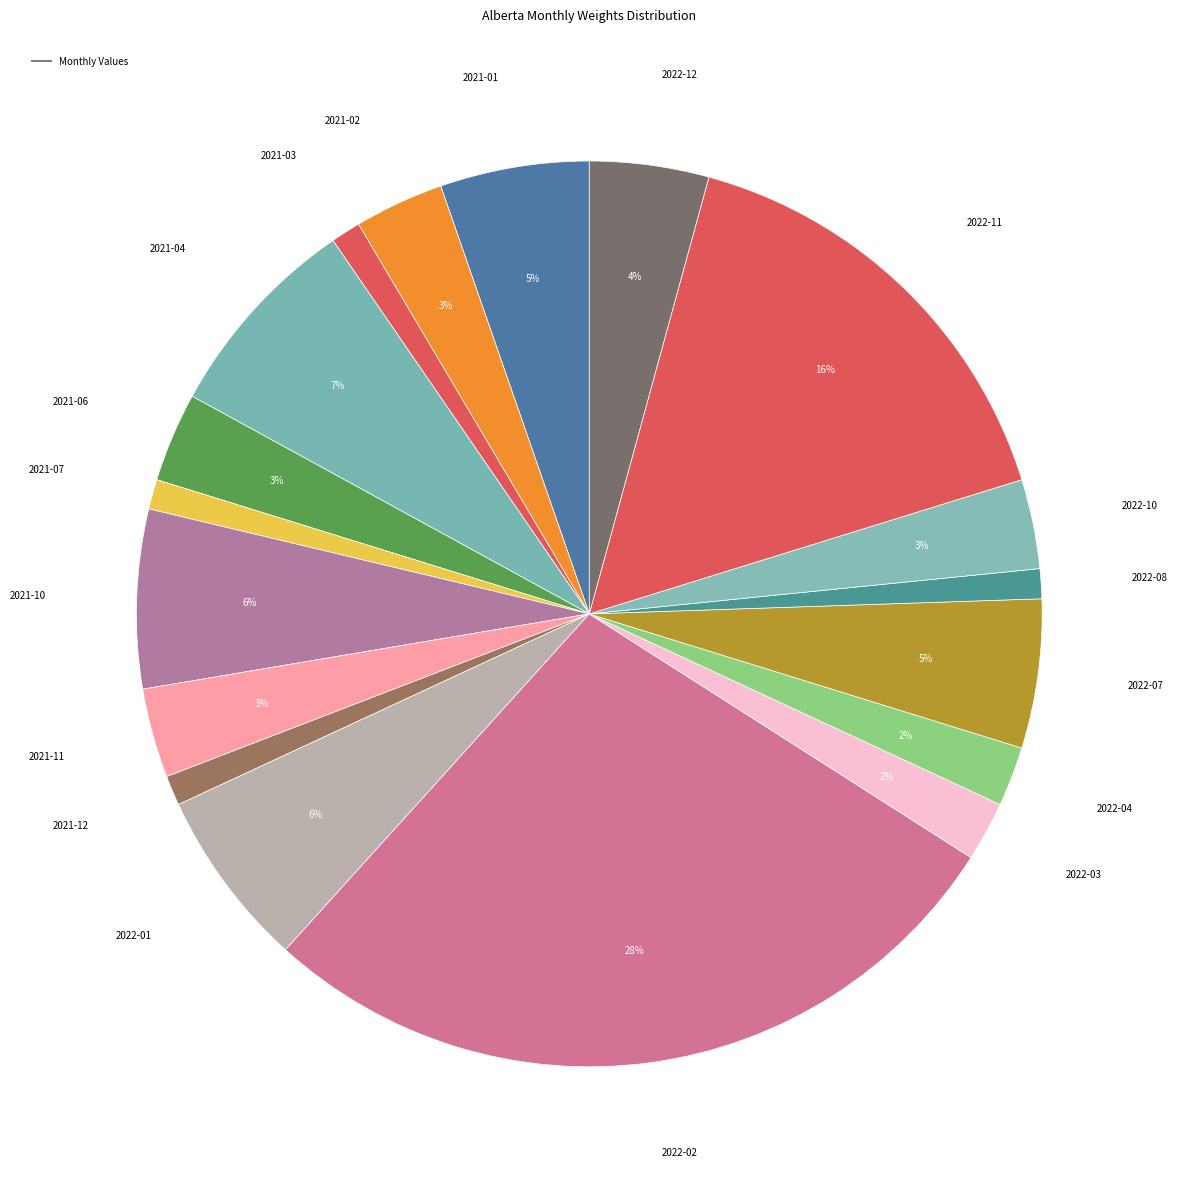

To the nearest percent, what is the difference between the largest and smallest slice percentages?

27%